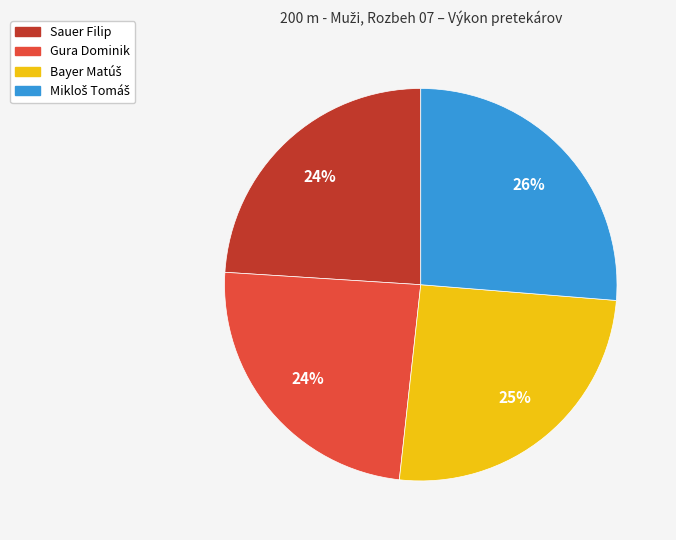

To the nearest percent, what portion does Sauer Filip represent?

24%